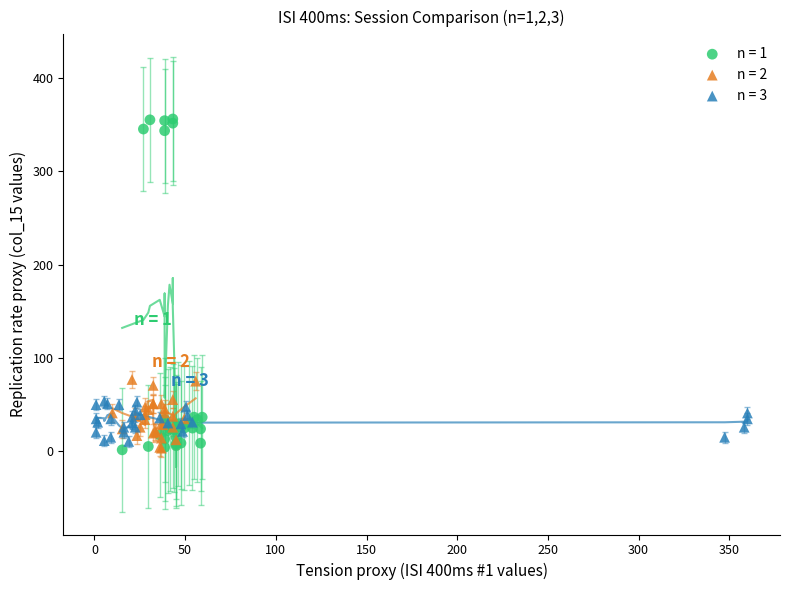

Which series reaches the maximum Y coordinate?

n = 1